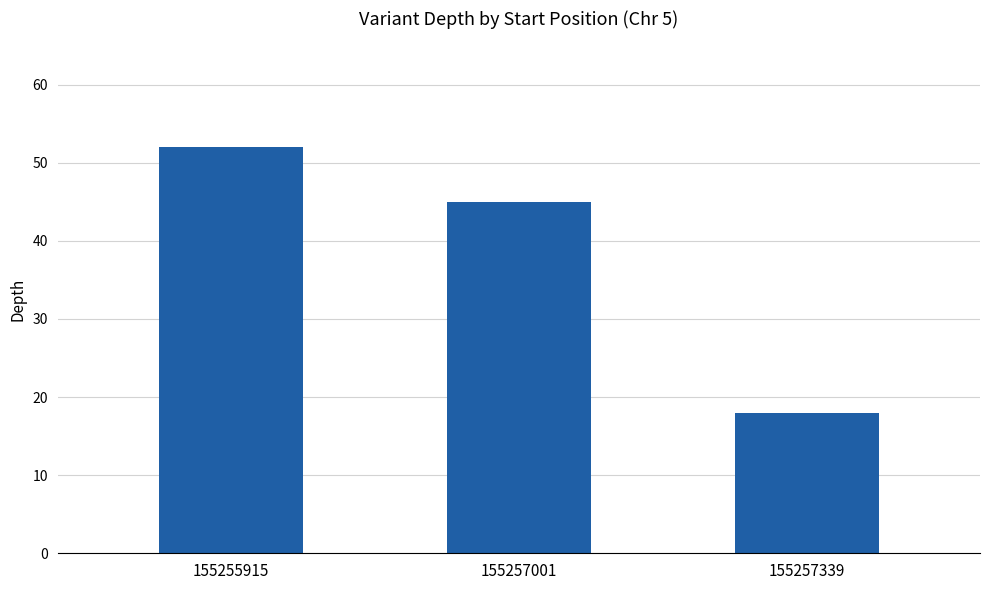

Between 155257339 and 155257001, which is larger?

155257001